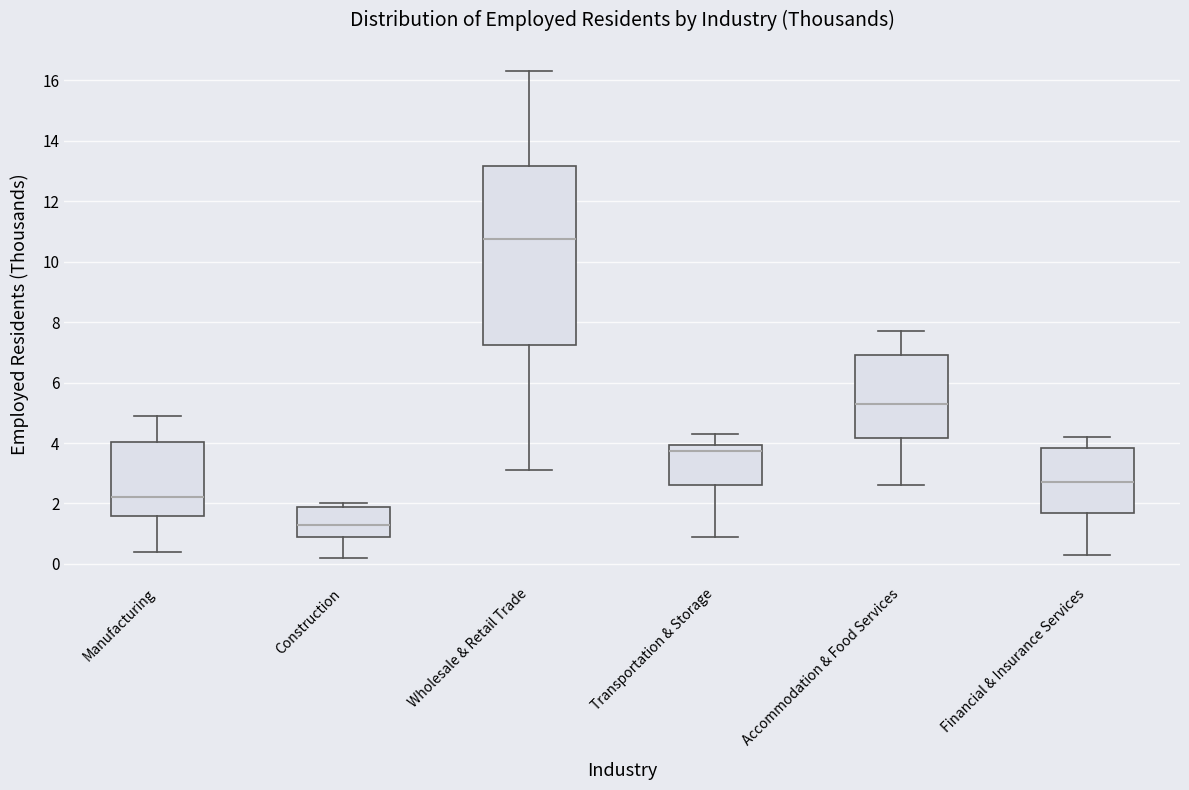

Comparing the boxes themselves (not the whiskers), which one is the tallest?

Wholesale & Retail Trade